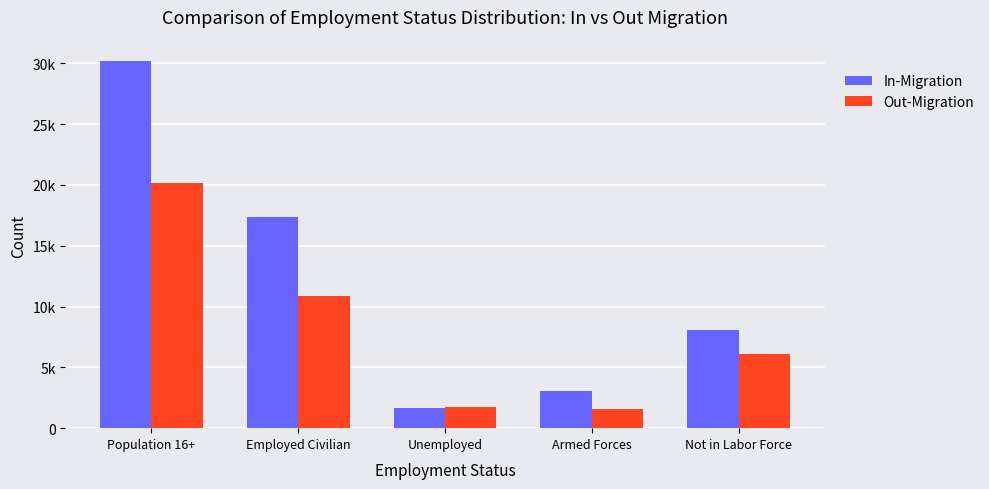

What is the minimum value shown in the chart?

1539